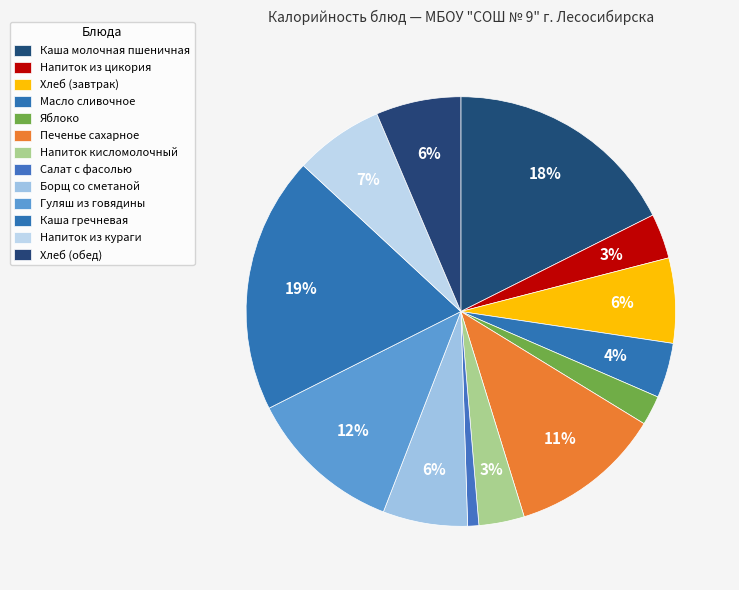

Combined, do Напиток из кураги and Хлеб (обед) account for over 50%?

No